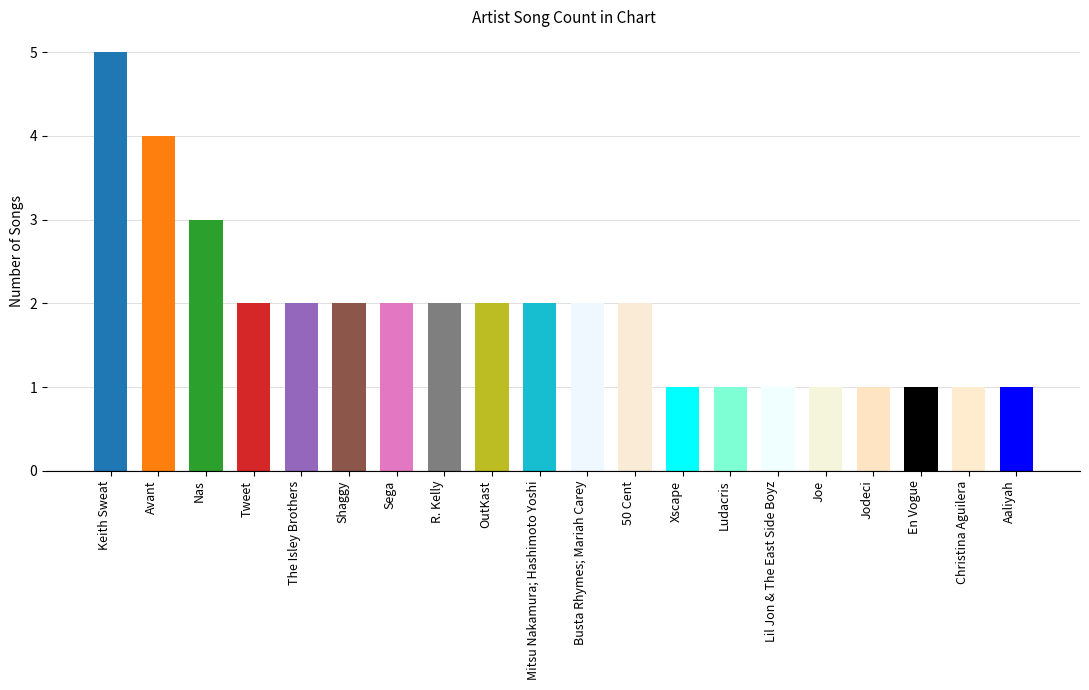

How many series are shown in this chart?

1